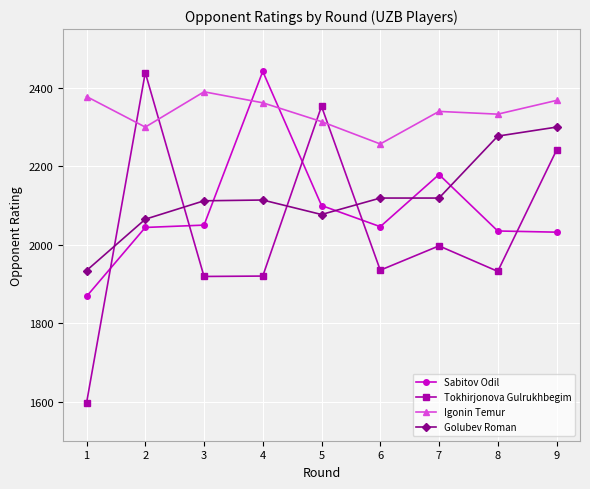

How many intersections are there between Sabitov Odil and Golubev Roman?

4